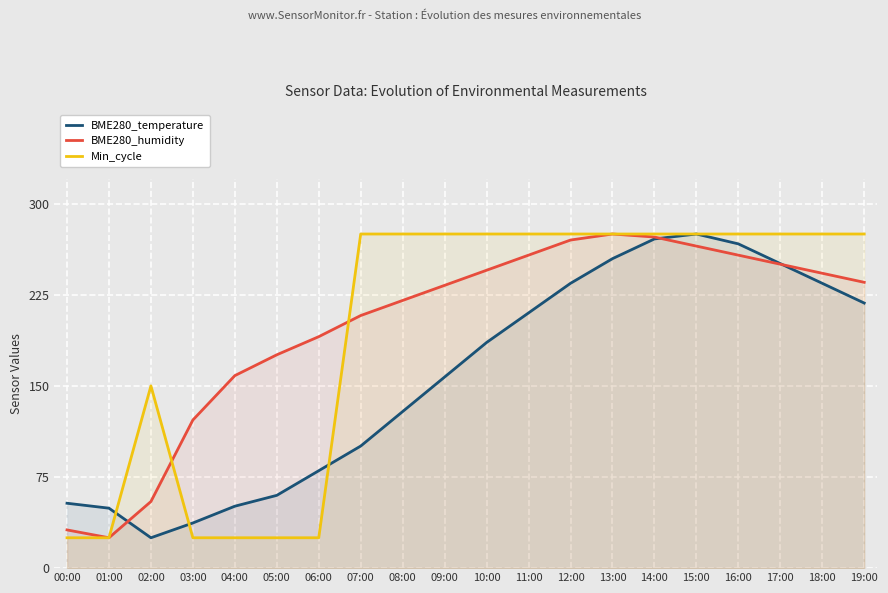

Which series has the largest range (max minus min)?

BME280_temperature